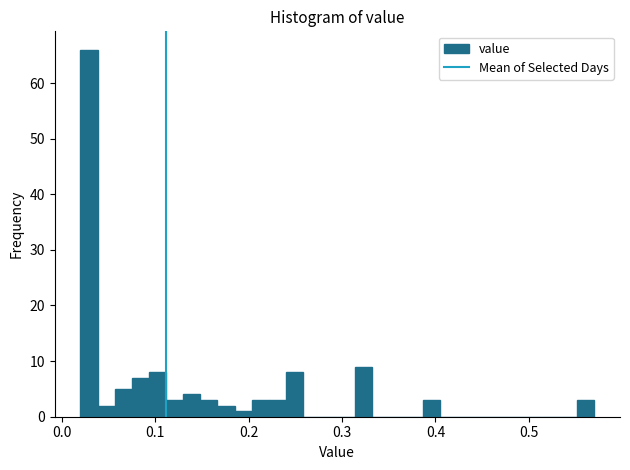

Read against the x-axis, roughly where is the centre of the tallest bar?

0.03